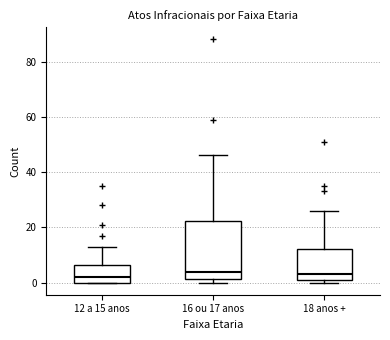

Comparing the boxes themselves (not the whiskers), which one is the tallest?

16 ou 17 anos